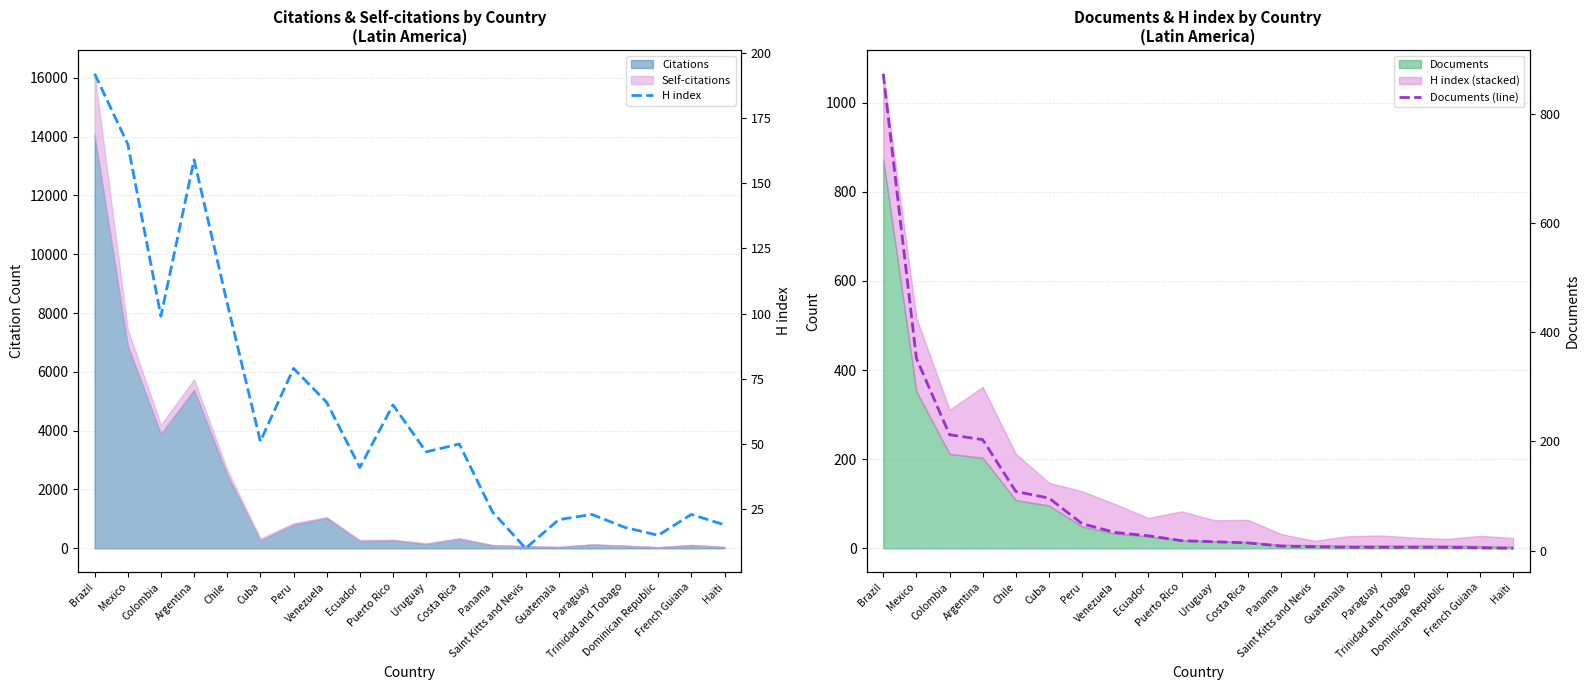

Rank the categories by H index value from lowest to highest.

Saint Kitts and Nevis, Dominican Republic, Trinidad and Tobago, Haïti, Guatemala, Paraguay, French Guiana, Panama, Ecuador, Uruguay, Costa Rica, Cuba, Puerto Rico, Venezuela, Peru, Colombia, Chile, Argentina, Mexico, Brazil